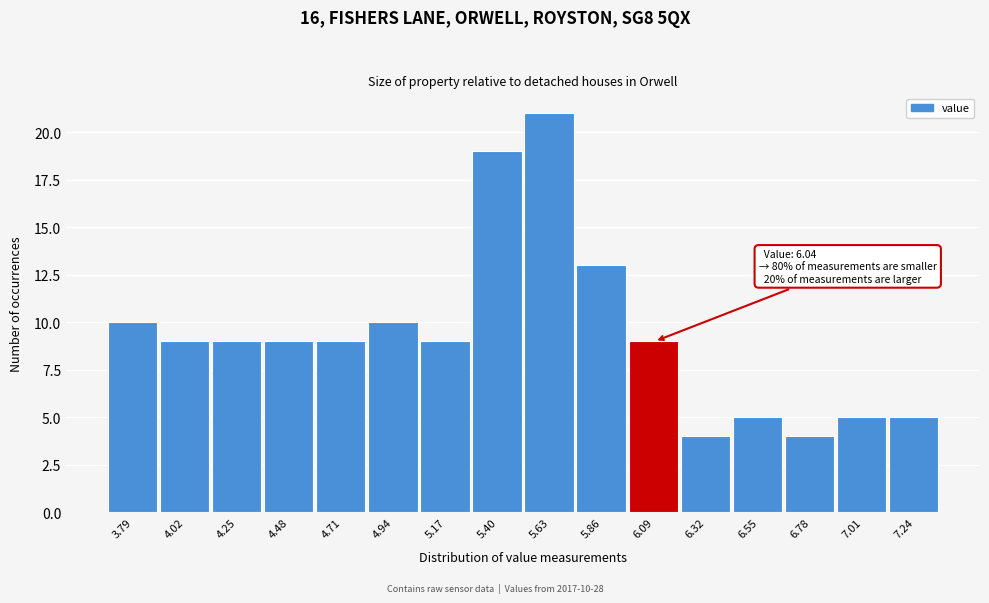

Which range on the x-axis has the tallest bar?

5.50 to 5.75